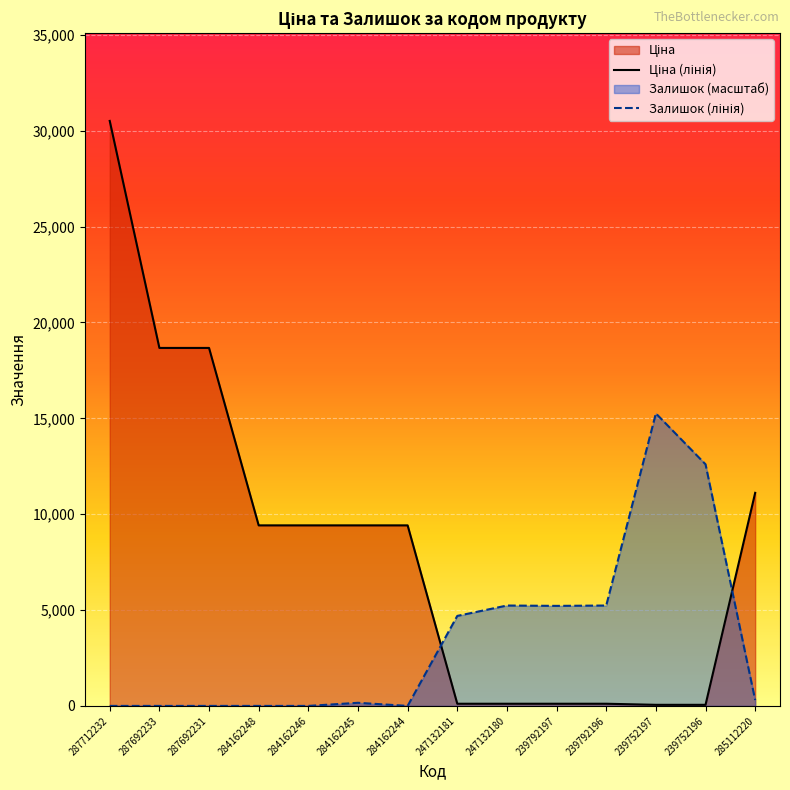

How many data points in Ціна are less than 9416?

6